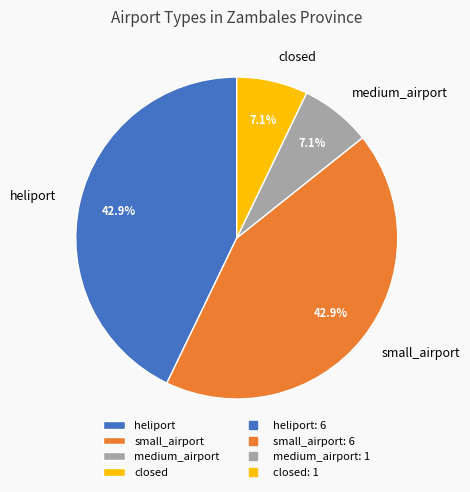

Which has a higher value, medium_airport or small_airport?

small_airport